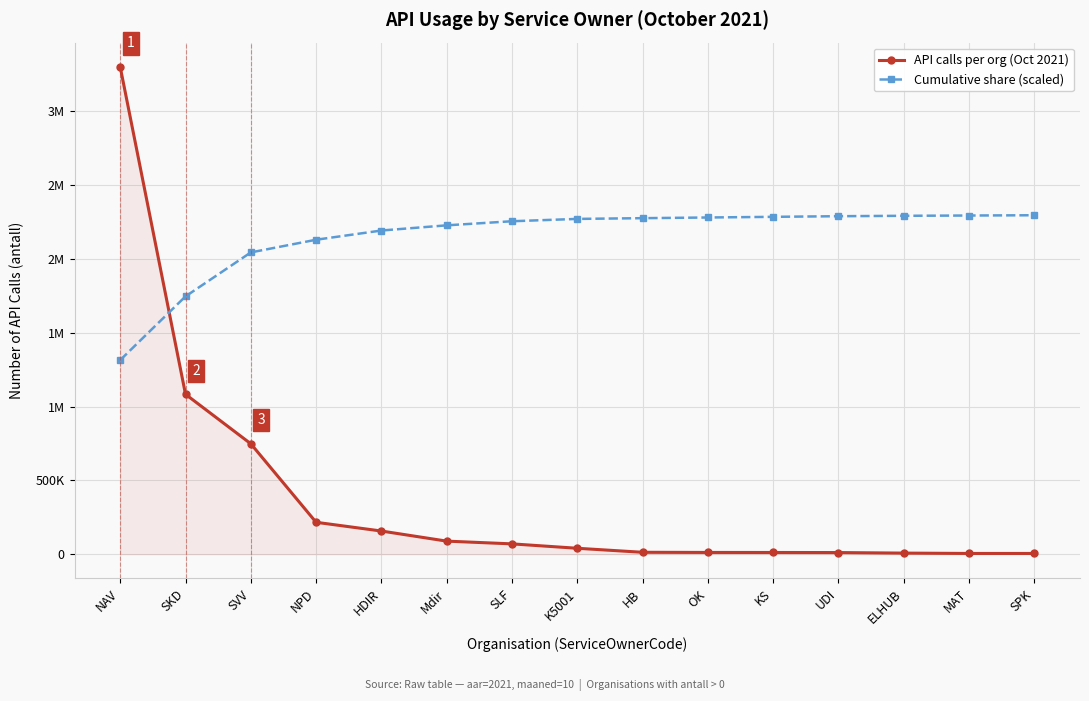

Rank the categories by API calls per org (Oct 2021) value from highest to lowest.

NAV, SKD, SVV, NPD, HDIR, Mdir, SLF, K5001, HB, OK, KS, UDI, ELHUB, MAT, SPK